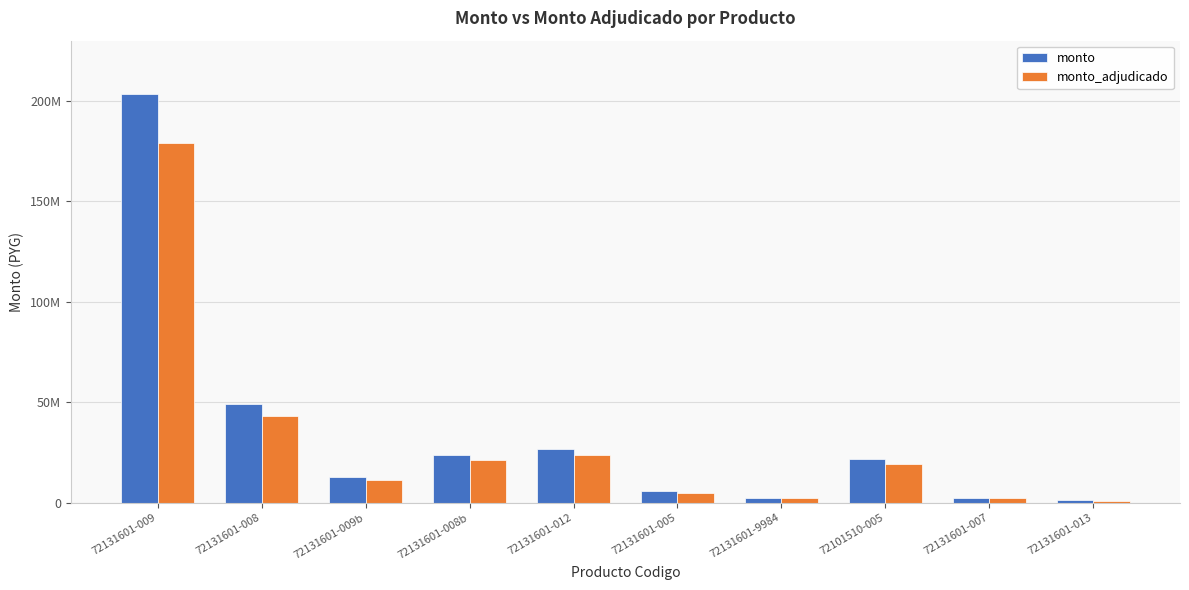

What are all the series names shown in the legend?

monto, monto_adjudicado